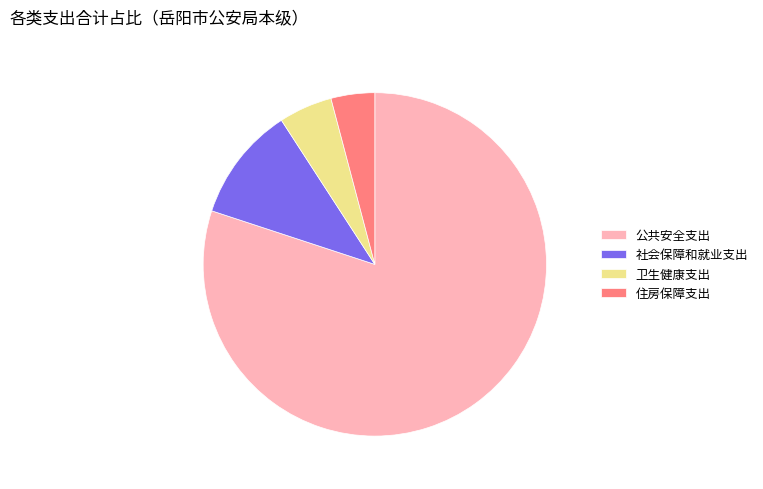

Which category has the biggest portion of the pie?

公共安全支出